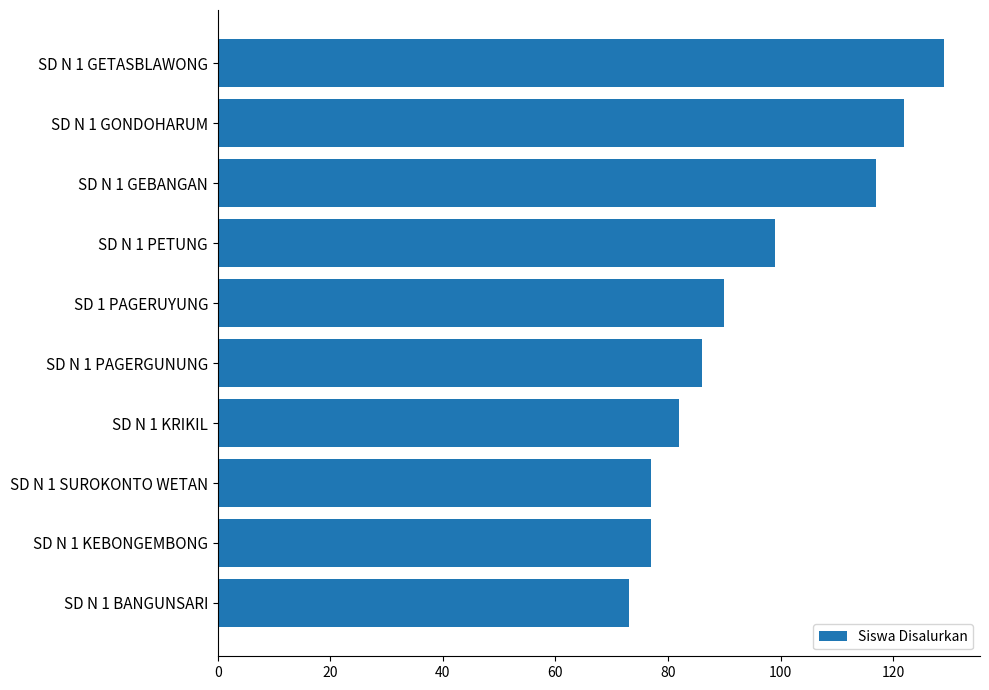

What is the label of the 5th bar from the bottom?

SD N 1 PAGERGUNUNG